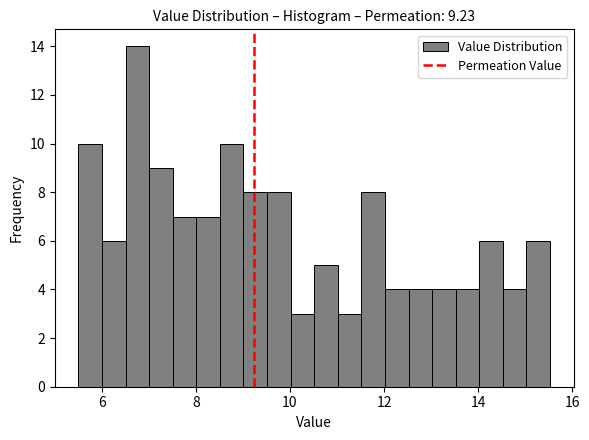

Around what value on the x-axis is the tallest bar? Give the approximate position of its centre, as read against the axis.

6.8